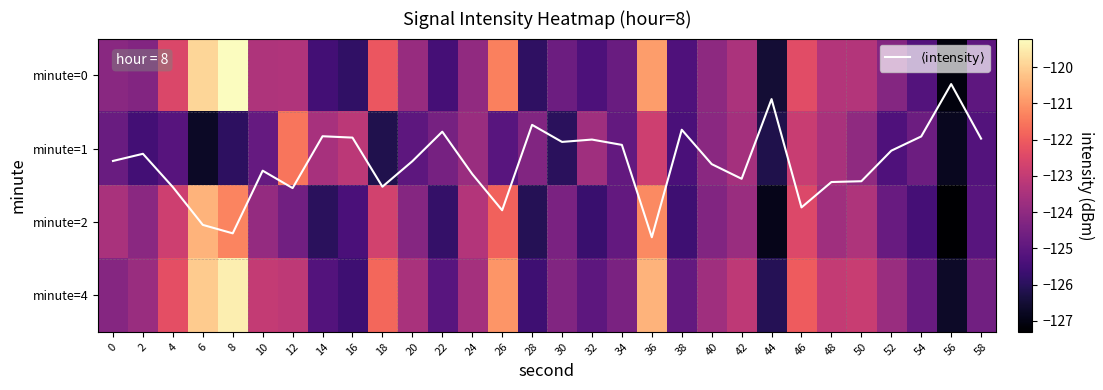

What is the sum of the $\langle\mathrm{intensity}\rangle$ values at 58 and 18?

2.4